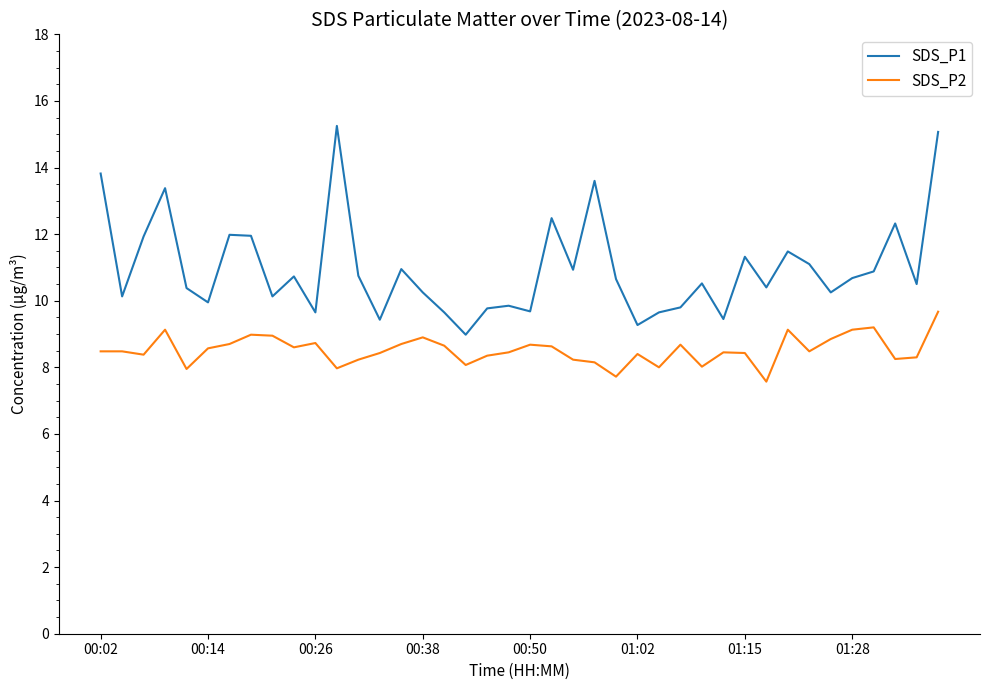

Which series has the largest range (max minus min)?

SDS_P1